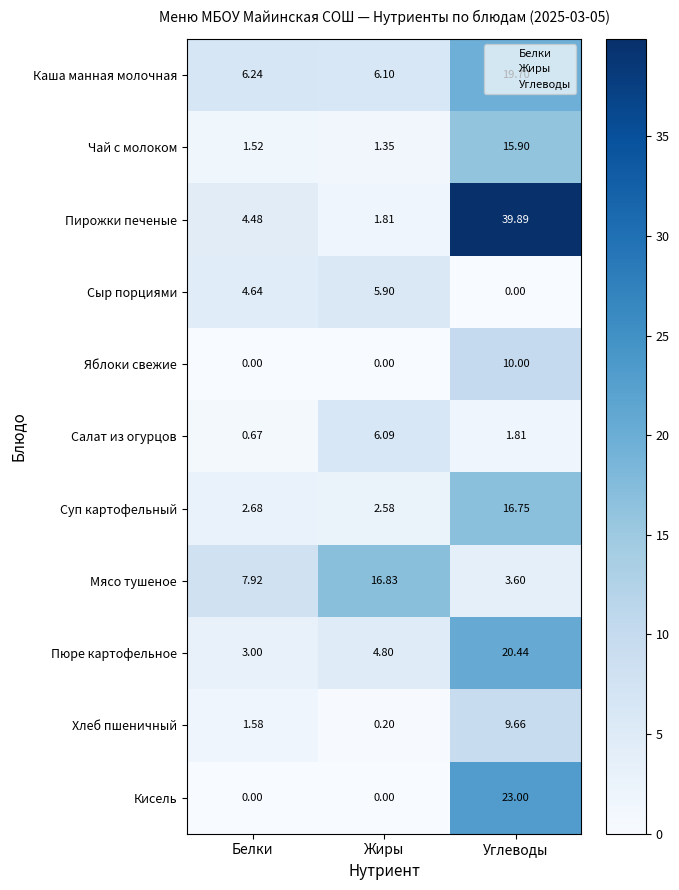

At which label is Пюре картофельное closest to 11?

Жиры